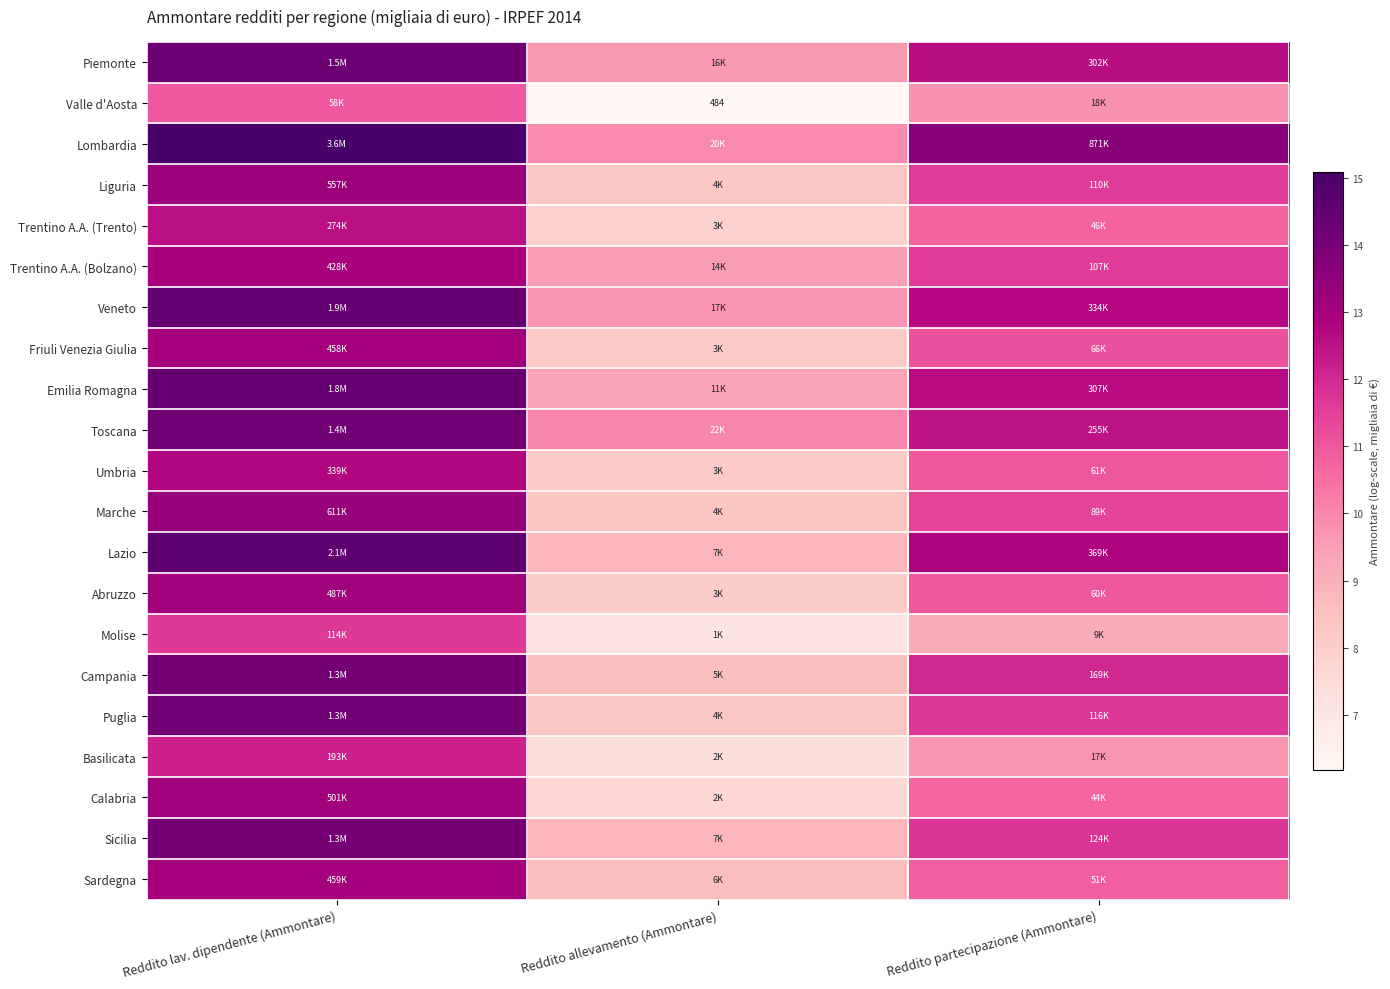

At which category is the sum across all series the highest?

Reddito lav. dipendente (Ammontare)